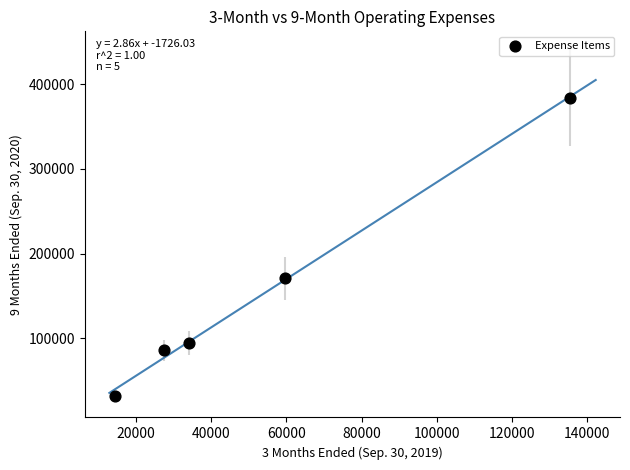

What Y value in the scatter plot is closest to 208038?

170771